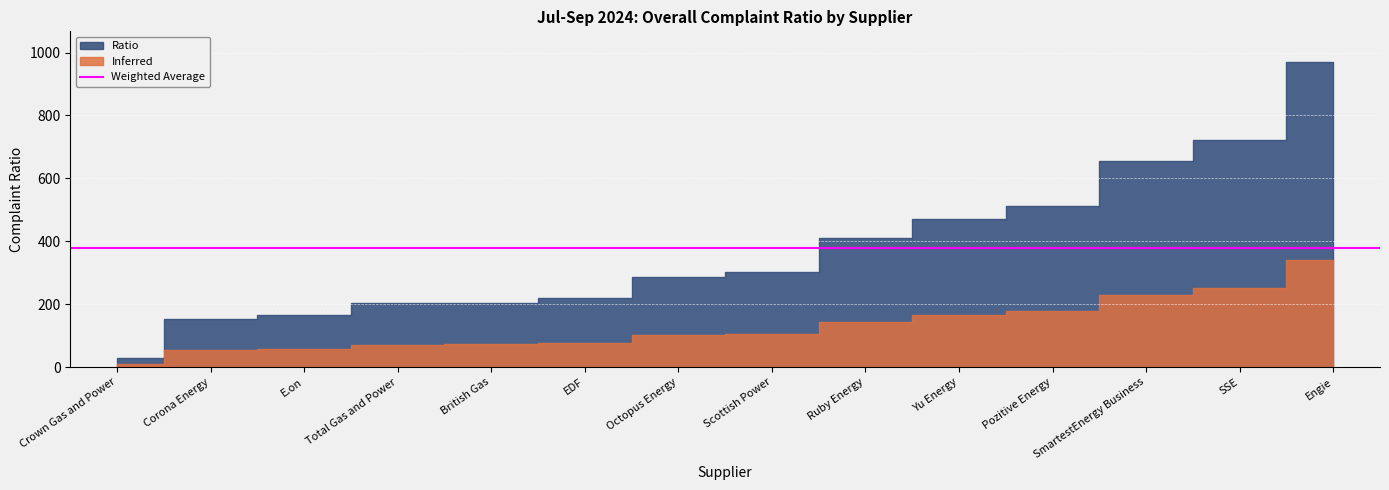

What is the difference between the second highest and second lowest values?

568.1